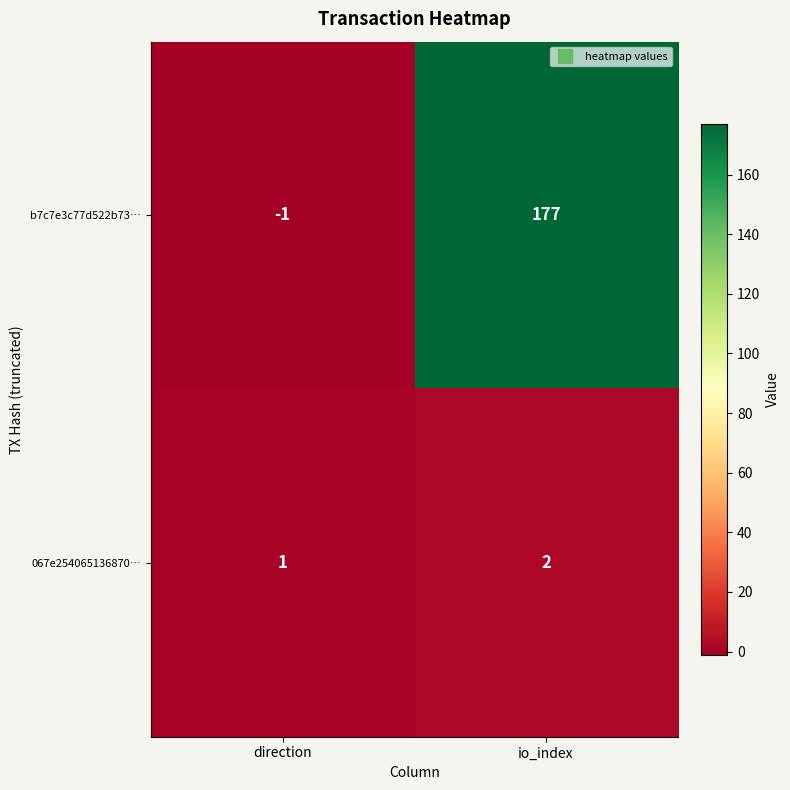

The 067e254065136870… series shows 2 at direction. True or false?

False